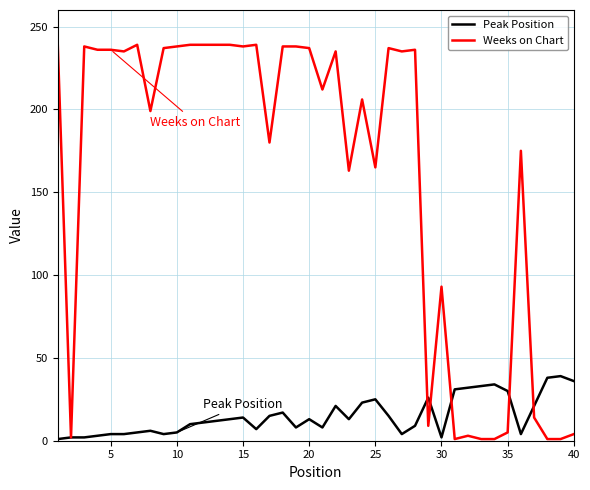

Rank the series by their average value, from lowest to highest.

Peak Position, Weeks on Chart